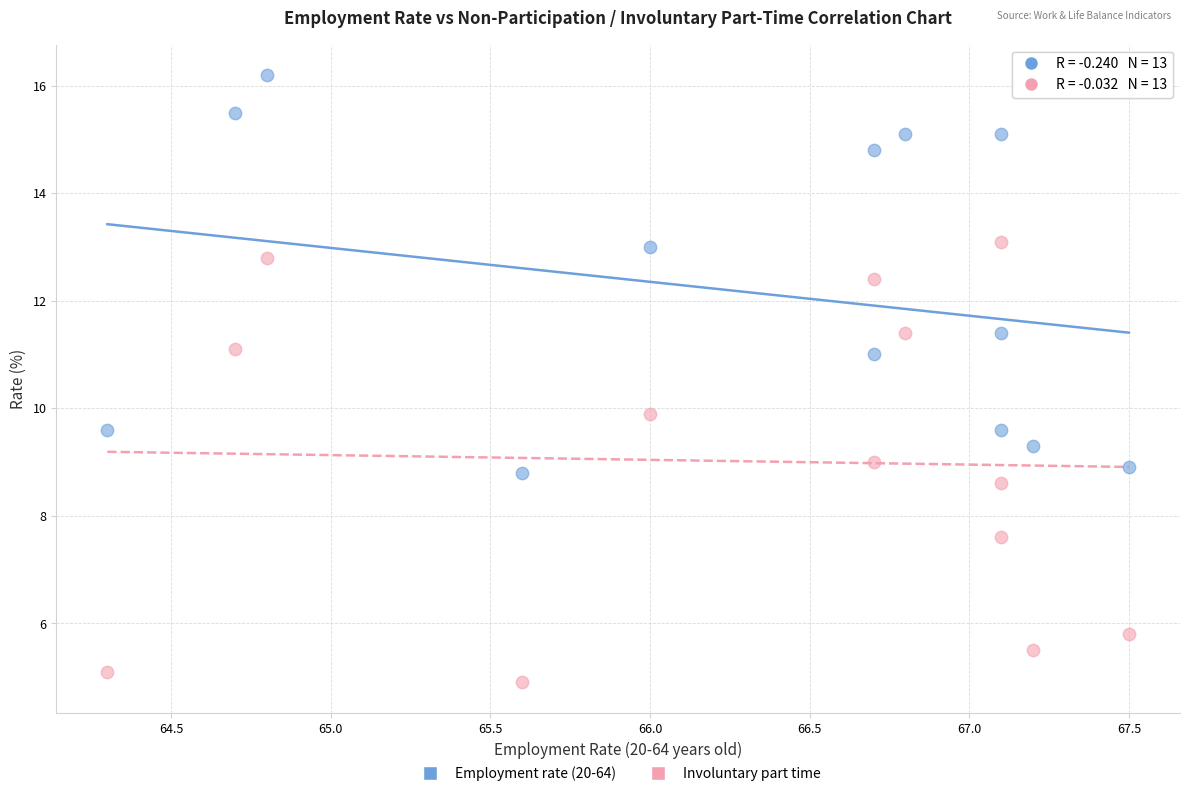

Which series has the widest spread of Y values?

Involuntary part time